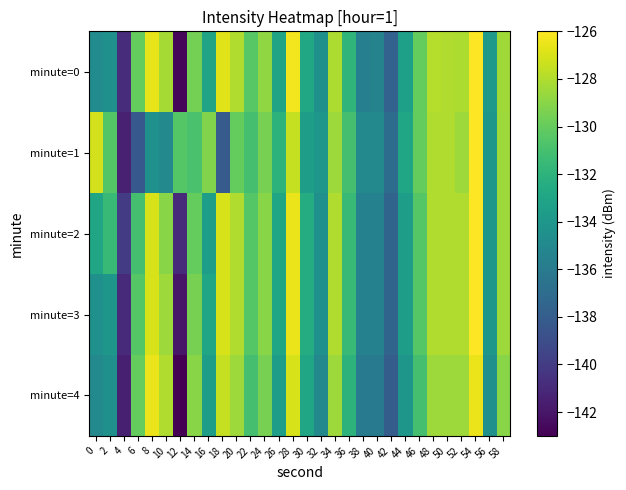

Reading left to right, list all the values displayed in this chart.

minute=0: 0=-134.8	2=-134.5	4=-140.9	6=-130.0	8=-126.6	10=-128.3	12=-142.7	14=-129.6	16=-133.0	18=-126.9	20=-128.0	22=-130.4	24=-128.9	26=-133.1	28=-126.3	30=-132.8	32=-134.5	34=-128.1	36=-131.9	38=-135.7	40=-135.4	42=-137.7	44=-133.4	46=-130.0	48=-127.9	50=-128.0	52=-128.1	54=-125.8	56=-133.9	58=-128.5
minute=1: 0=-127.2	2=-130.5	4=-141.4	6=-138.3	8=-134.4	10=-135.0	12=-130.5	14=-130.9	16=-129.2	18=-138.1	20=-130.0	22=-131.0	24=-129.5	26=-132.0	28=-127.5	30=-133.5	32=-134.0	34=-128.5	36=-131.0	38=-135.0	40=-135.0	42=-137.0	44=-133.0	46=-130.0	48=-128.0	50=-128.0	52=-128.5	54=-126.0	56=-134.0	58=-128.5
minute=2: 0=-133.0	2=-131.5	4=-140.0	6=-131.0	8=-127.0	10=-129.0	12=-141.0	14=-130.0	16=-133.5	18=-127.0	20=-128.0	22=-130.5	24=-129.0	26=-133.0	28=-126.5	30=-132.5	32=-134.5	34=-128.0	36=-131.5	38=-135.5	40=-135.5	42=-137.5	44=-133.5	46=-130.5	48=-128.0	50=-128.0	52=-128.0	54=-126.0	56=-134.0	58=-128.5
minute=3: 0=-134.5	2=-134.0	4=-141.0	6=-130.5	8=-127.0	10=-128.5	12=-142.0	14=-129.5	16=-133.0	18=-127.0	20=-128.0	22=-130.5	24=-129.0	26=-133.0	28=-126.5	30=-132.5	32=-134.5	34=-128.0	36=-131.5	38=-135.5	40=-135.5	42=-137.5	44=-133.5	46=-130.5	48=-128.0	50=-128.0	52=-128.0	54=-126.0	56=-134.0	58=-128.5
minute=4: 0=-135.0	2=-134.5	4=-141.5	6=-130.0	8=-126.5	10=-128.0	12=-143.0	14=-129.0	16=-133.5	18=-127.5	20=-128.5	22=-131.0	24=-129.5	26=-133.5	28=-127.0	30=-133.0	32=-135.0	34=-128.5	36=-132.0	38=-136.0	40=-136.0	42=-138.0	44=-134.0	46=-131.0	48=-128.5	50=-128.5	52=-128.5	54=-126.5	56=-134.5	58=-129.0